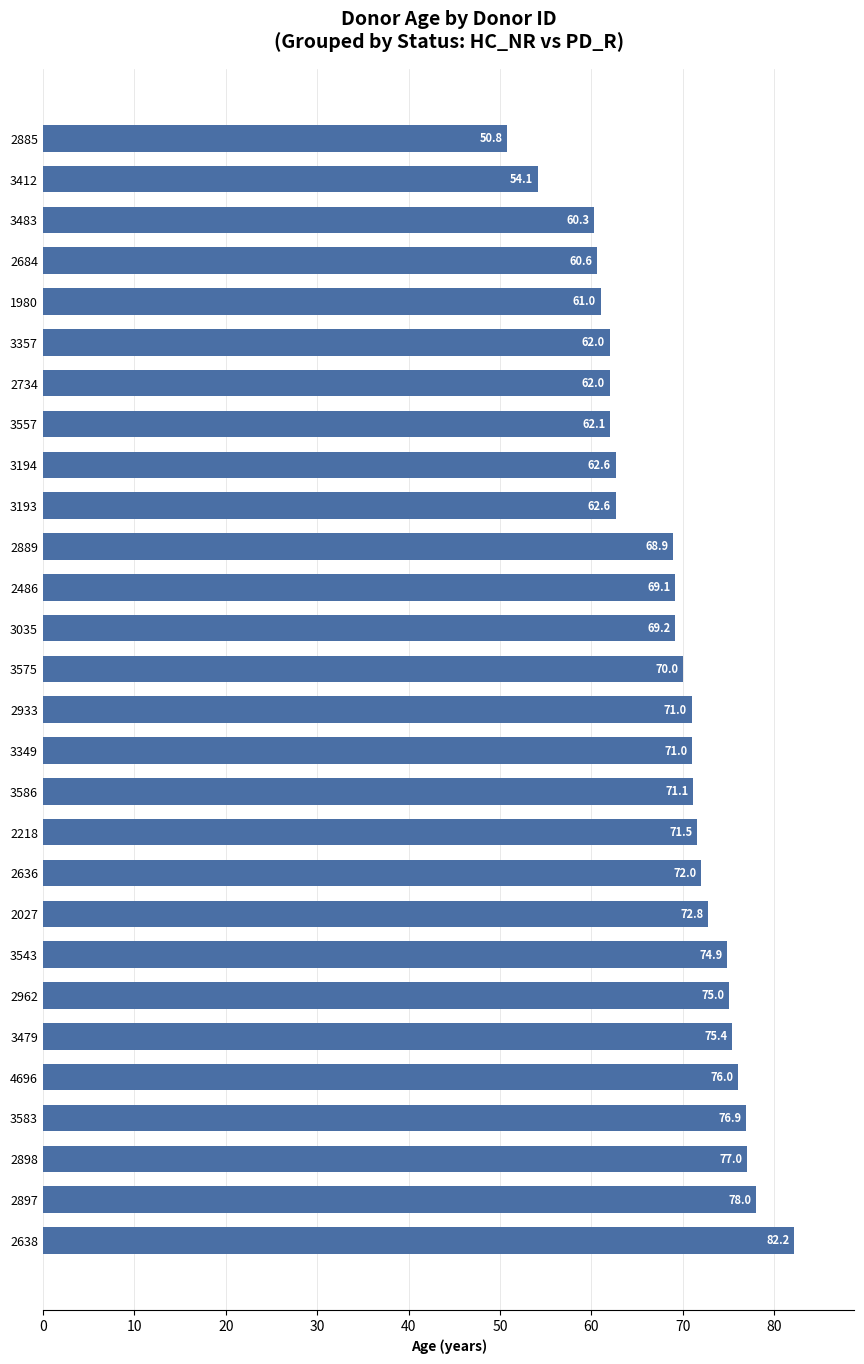

Are the bars horizontal?

Yes